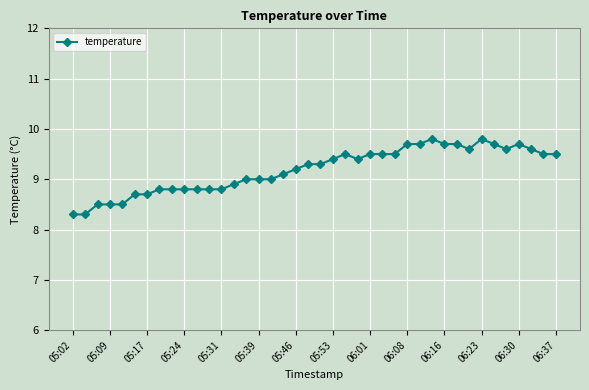

What is the greatest value displayed?

9.8